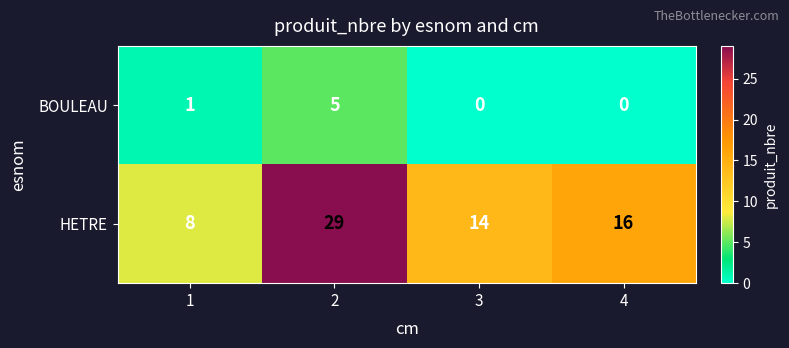

Rank the series at 1 from lowest to highest value.

BOULEAU, HETRE